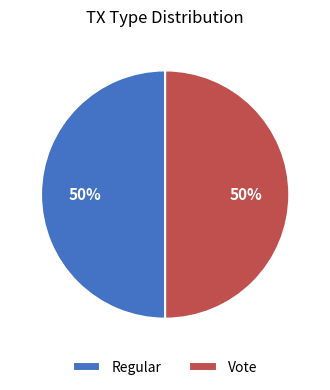

What is the ratio of the value at Regular to the value at Vote?

1.0